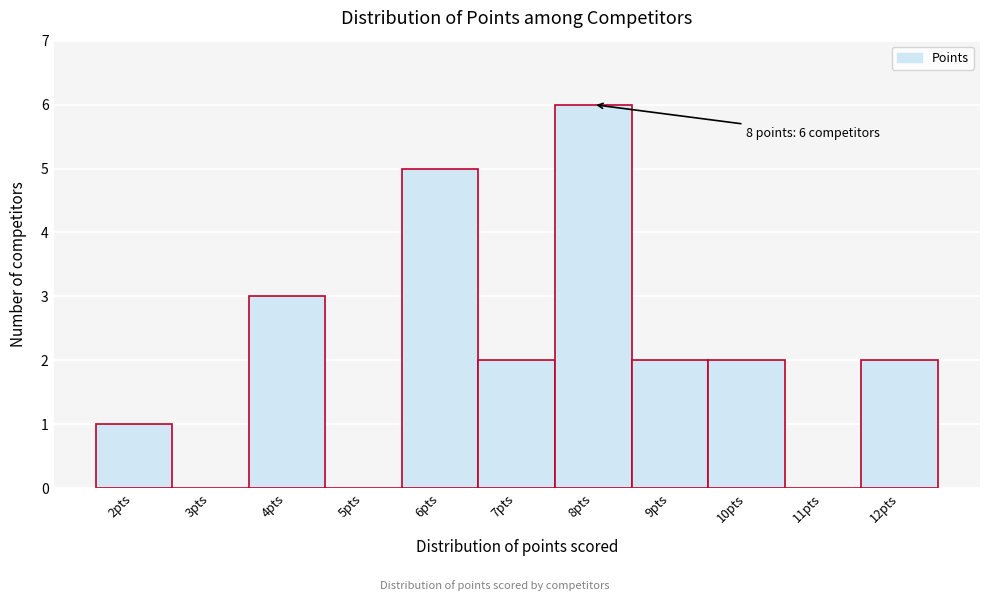

Reading left to right, list all the values displayed in this chart.

2pts=1	3pts=0	4pts=3	5pts=0	6pts=5	7pts=2	8pts=6	9pts=2	10pts=2	11pts=0	12pts=2